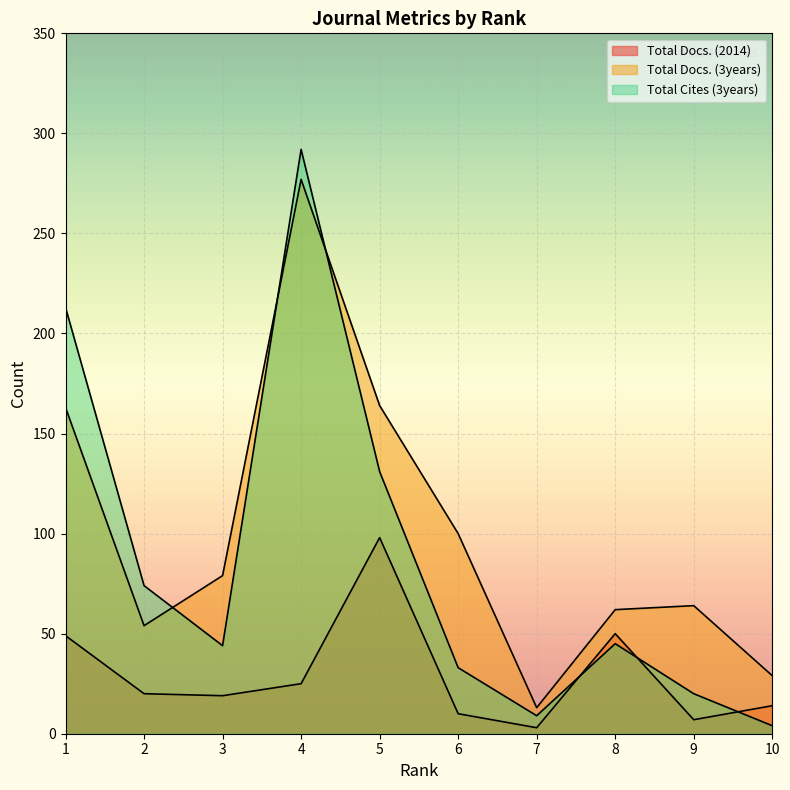

What is the difference between the highest and lowest values at 8?

17